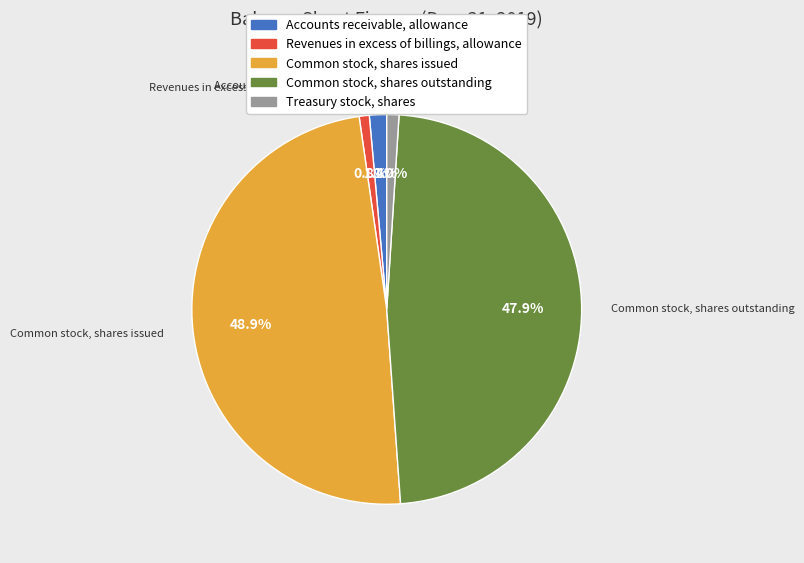

Rank the categories by value from highest to lowest.

Common stock, shares issued, Common stock, shares outstanding, Accounts receivable, allowance, Treasury stock, shares, Revenues in excess of billings, allowance